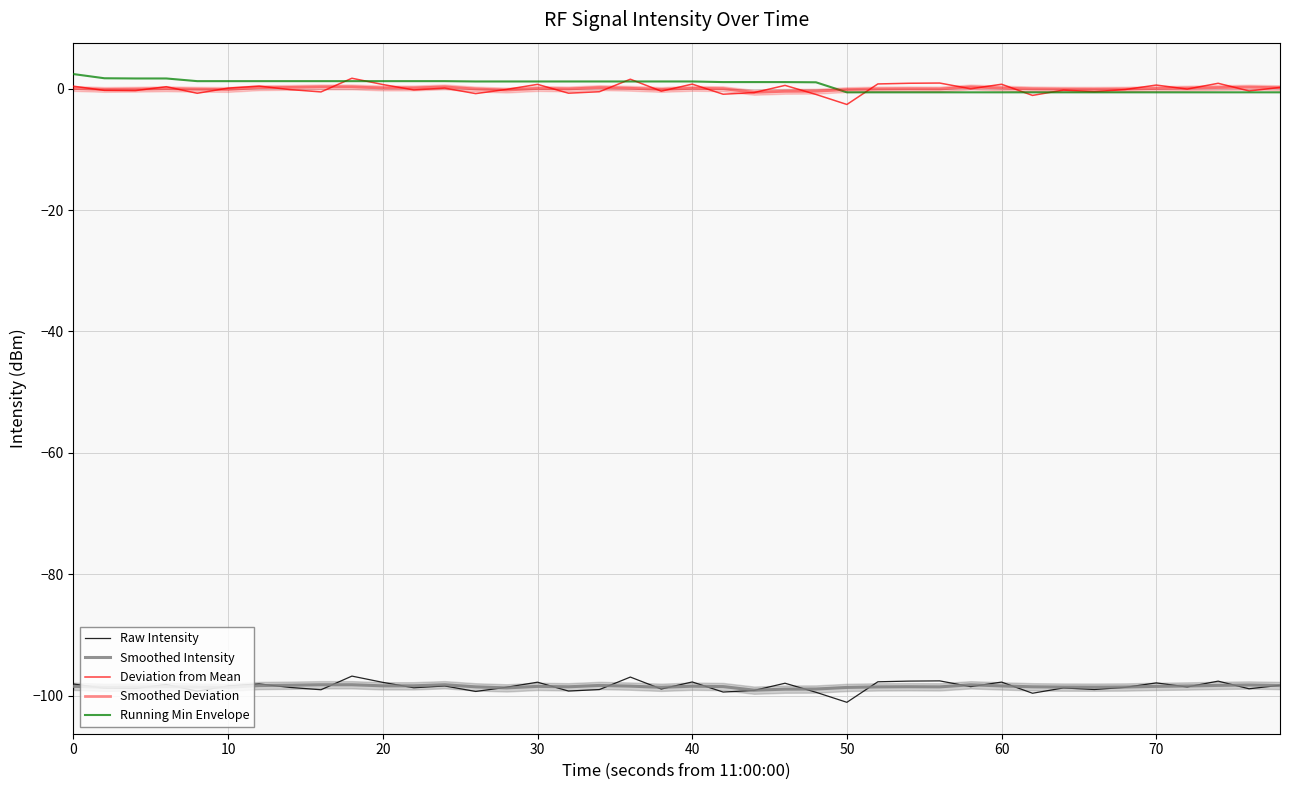

What is the difference between the maximum and minimum values in the Smoothed Deviation series?

0.9